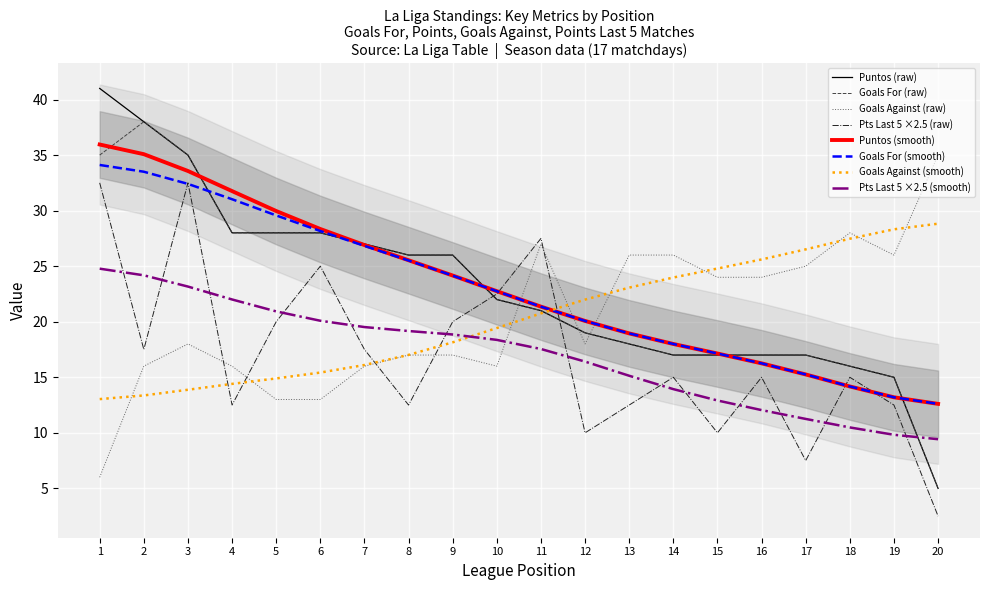

True or false: Goals Against (raw) and Puntos (smooth) cross at least once.

True